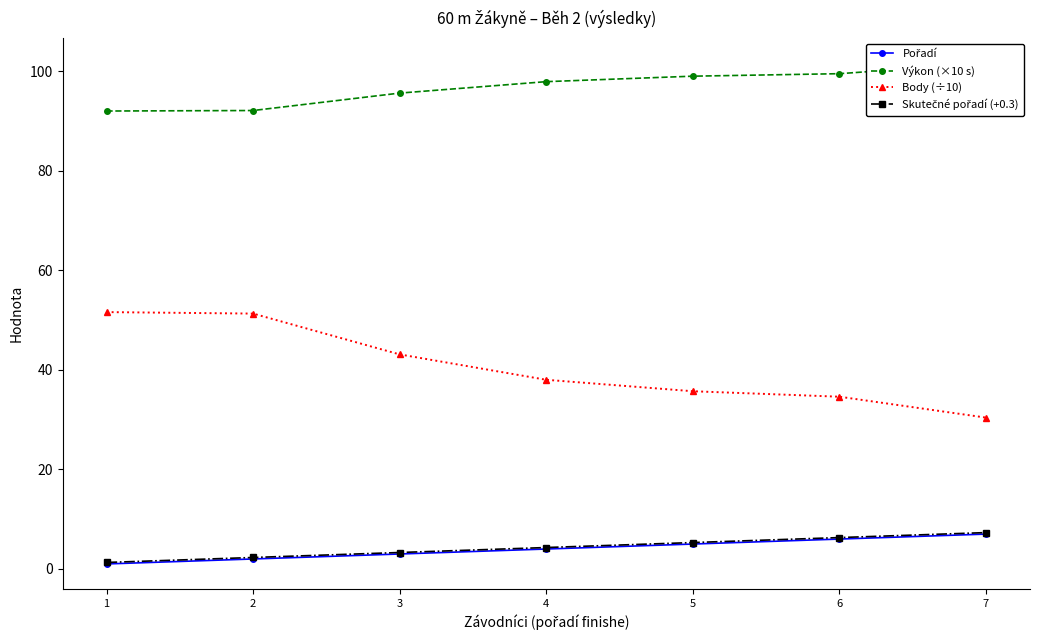

What is the sum of the Body (÷10) values at 1 and 5?

87.3